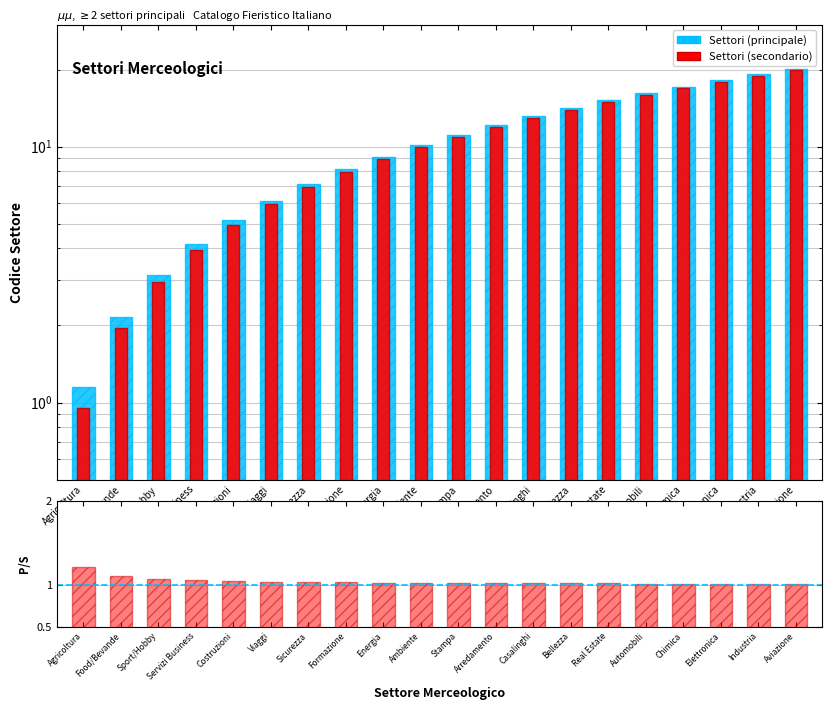

How many bars are there in each group?

3